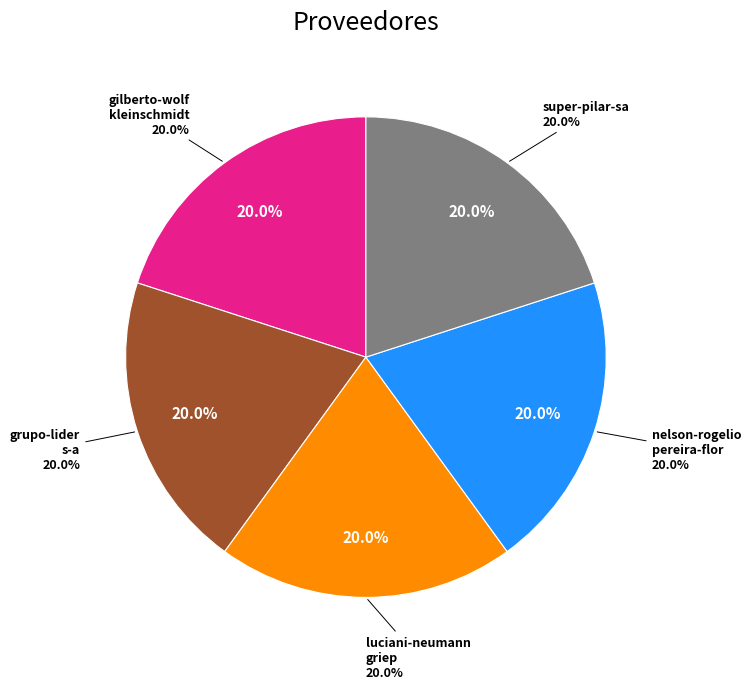

The luciani-neumann-griep slice represents 33% of the pie. True or false?

False